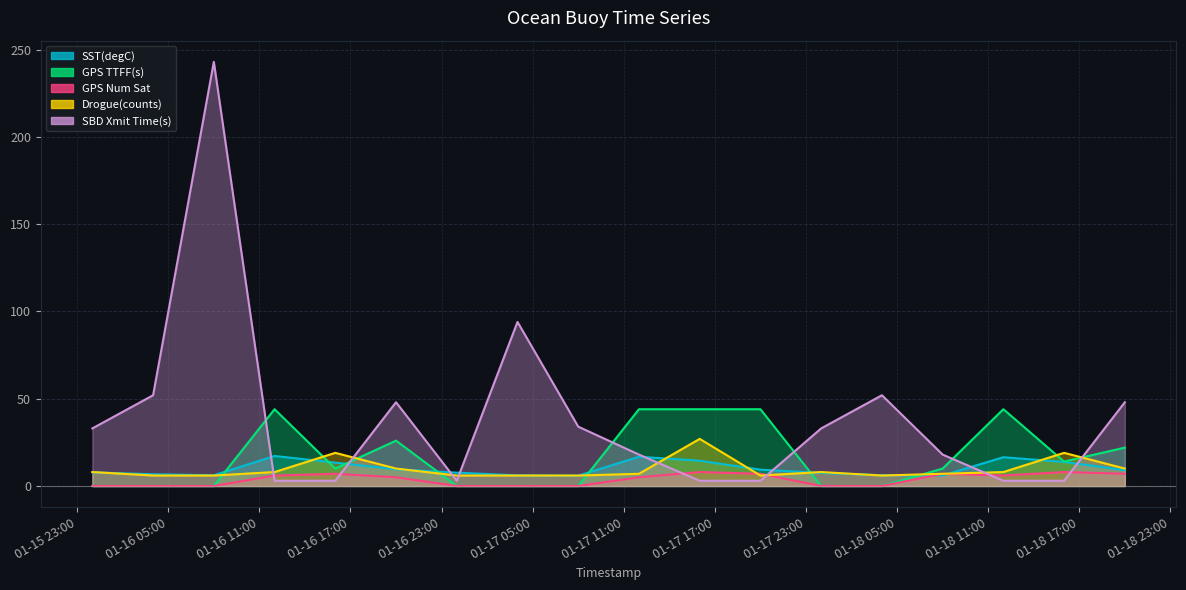

What position from the right is 2020-01-16 16:00:00?

14